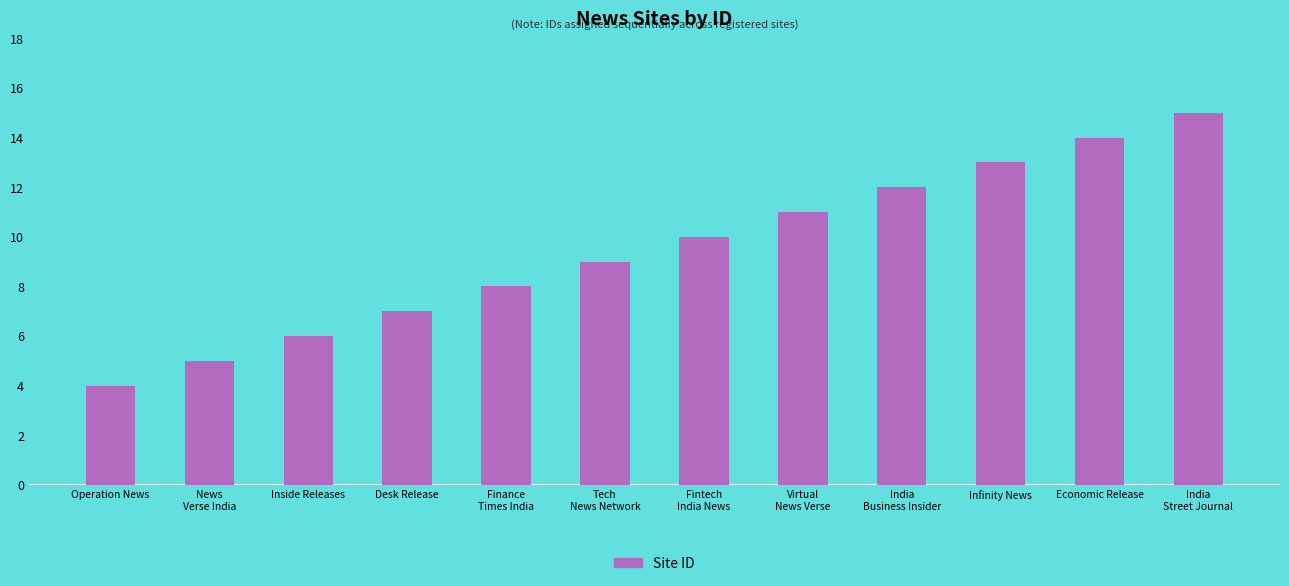

What is the change in value from News
Verse India to Finance
Times India?

+3